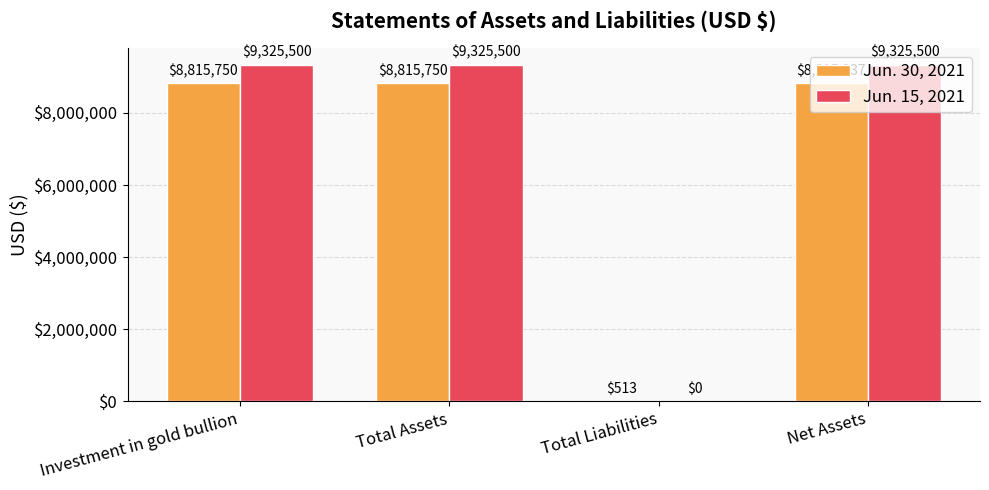

Is the value of Jun. 15, 2021 at Total Liabilities greater than the value of Jun. 30, 2021 at Net Assets?

No